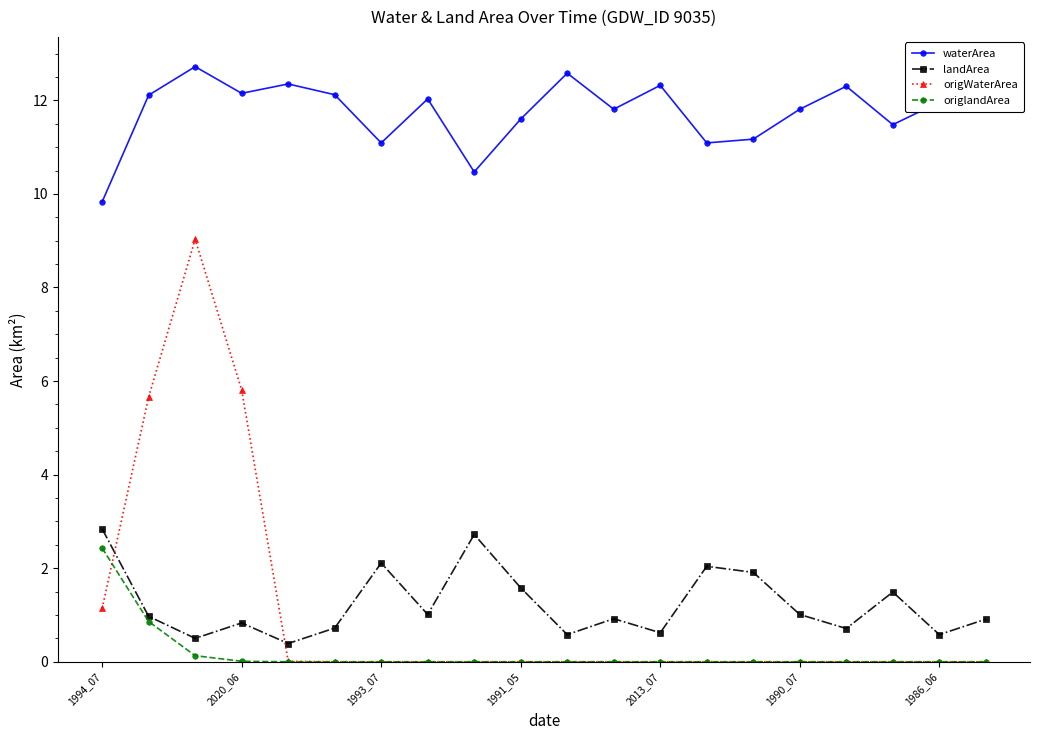

What is the value of the landArea point at the 6th from the left?

0.7